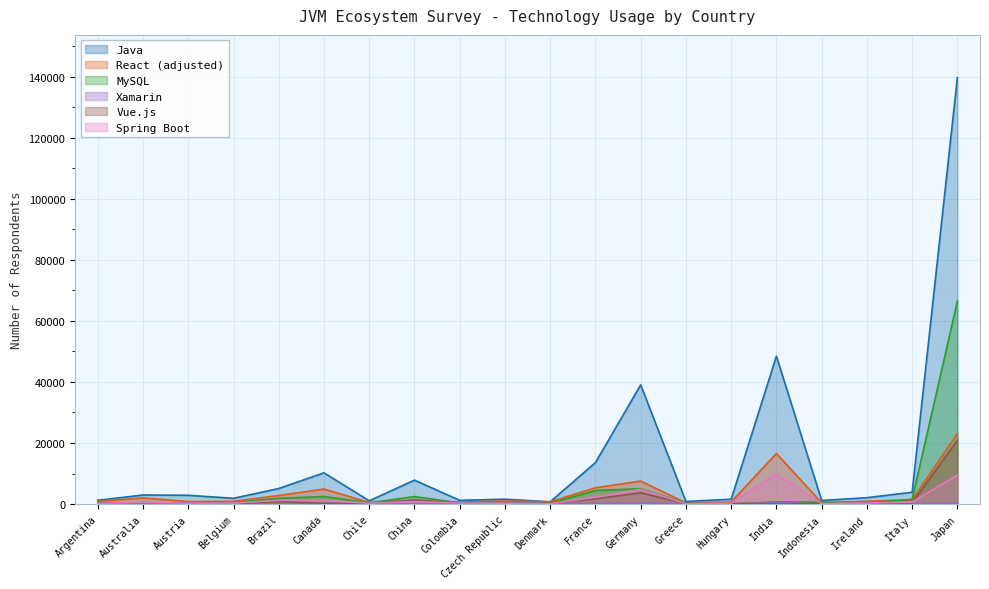

The Spring Boot series shows 468 at Brazil. True or false?

False